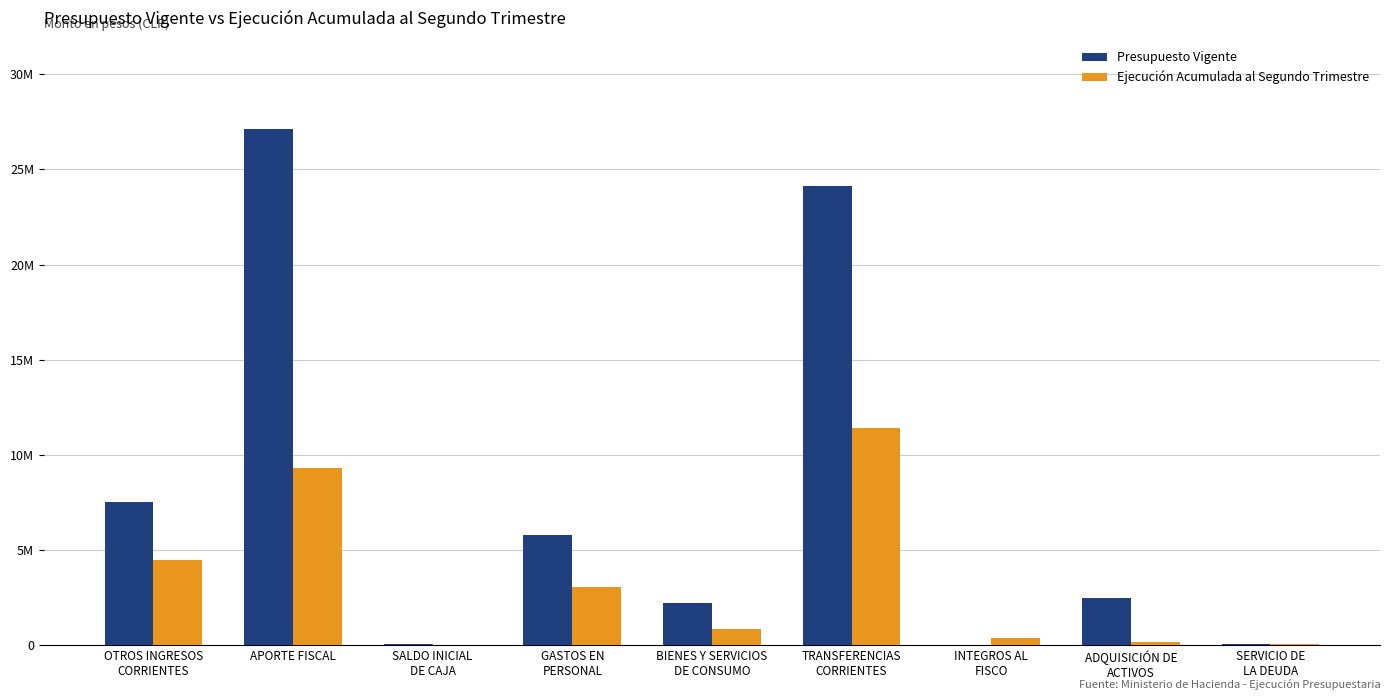

Which series has the largest range (max minus min)?

Presupuesto Vigente